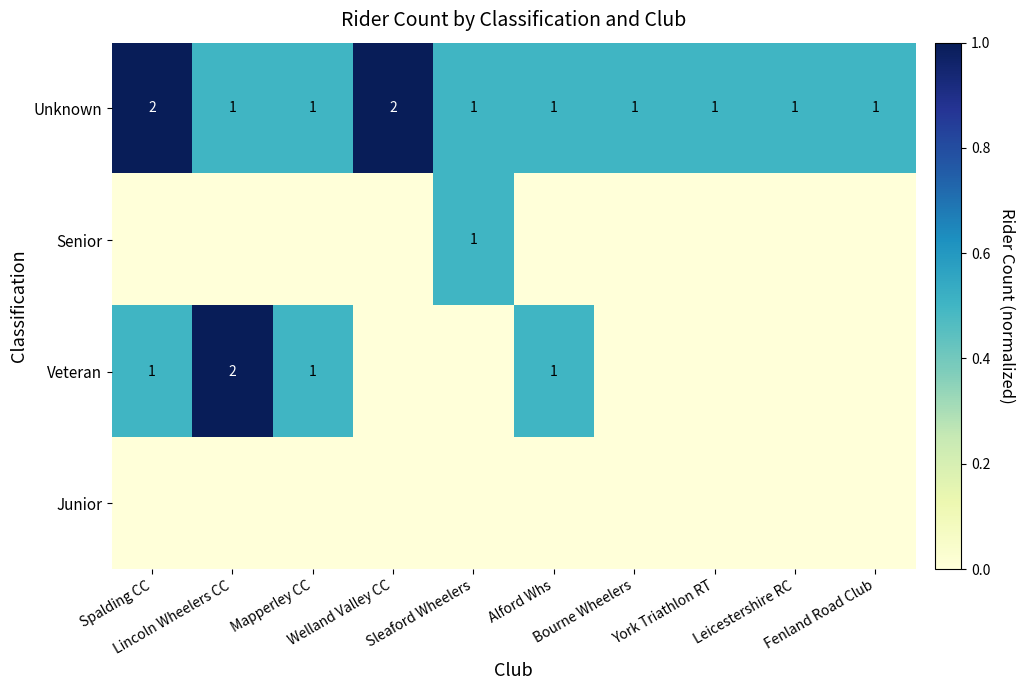

At how many categories does at least one series exceed 0?

10